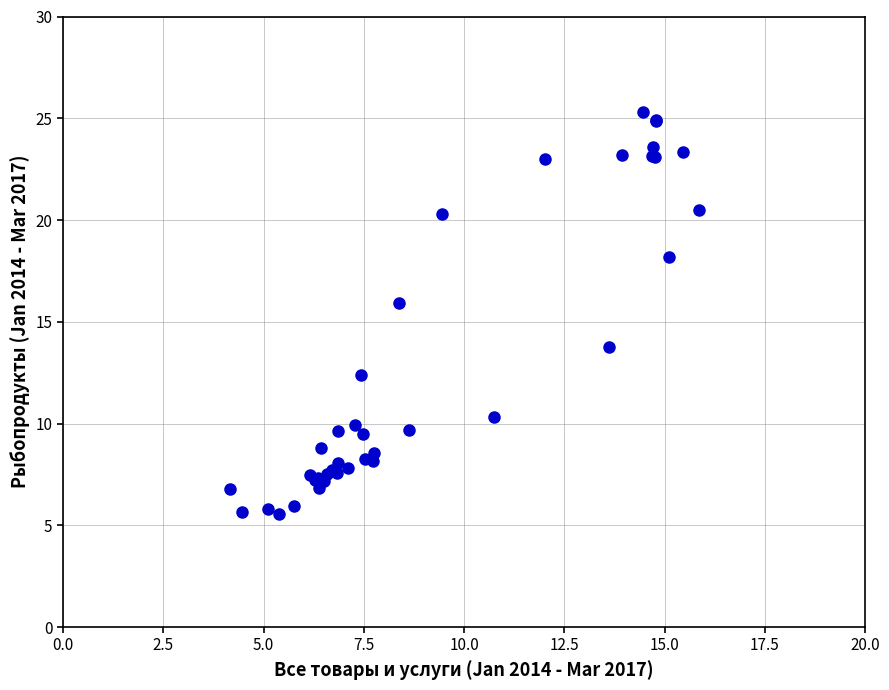

What Y value in the scatter plot is closest to 15?

15.9